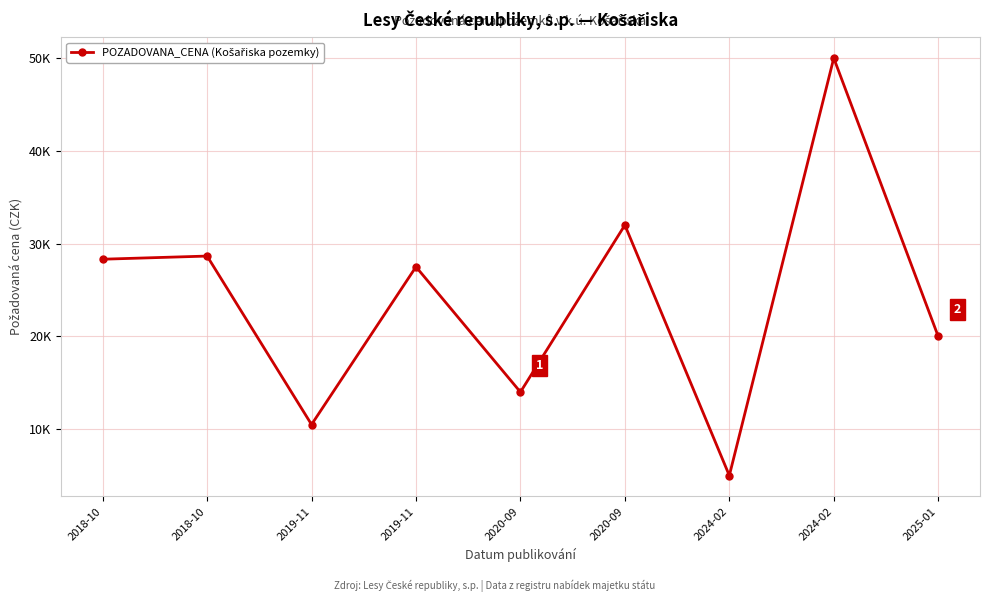

Rank the categories by value from highest to lowest.

2024-02, 2020-09, 2018-10, 2018-10, 2019-11, 2025-01, 2020-09, 2019-11, 2024-02